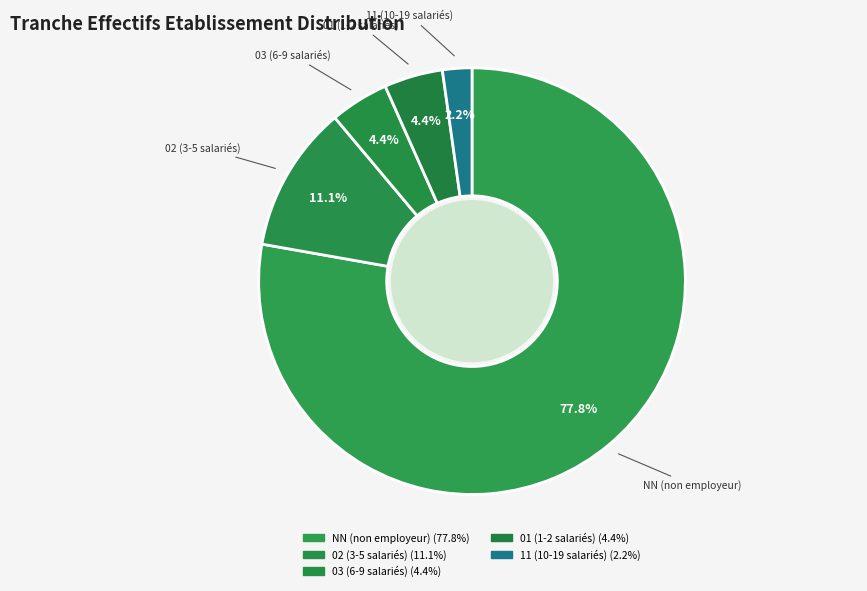

Count the number of slices in the pie.

5